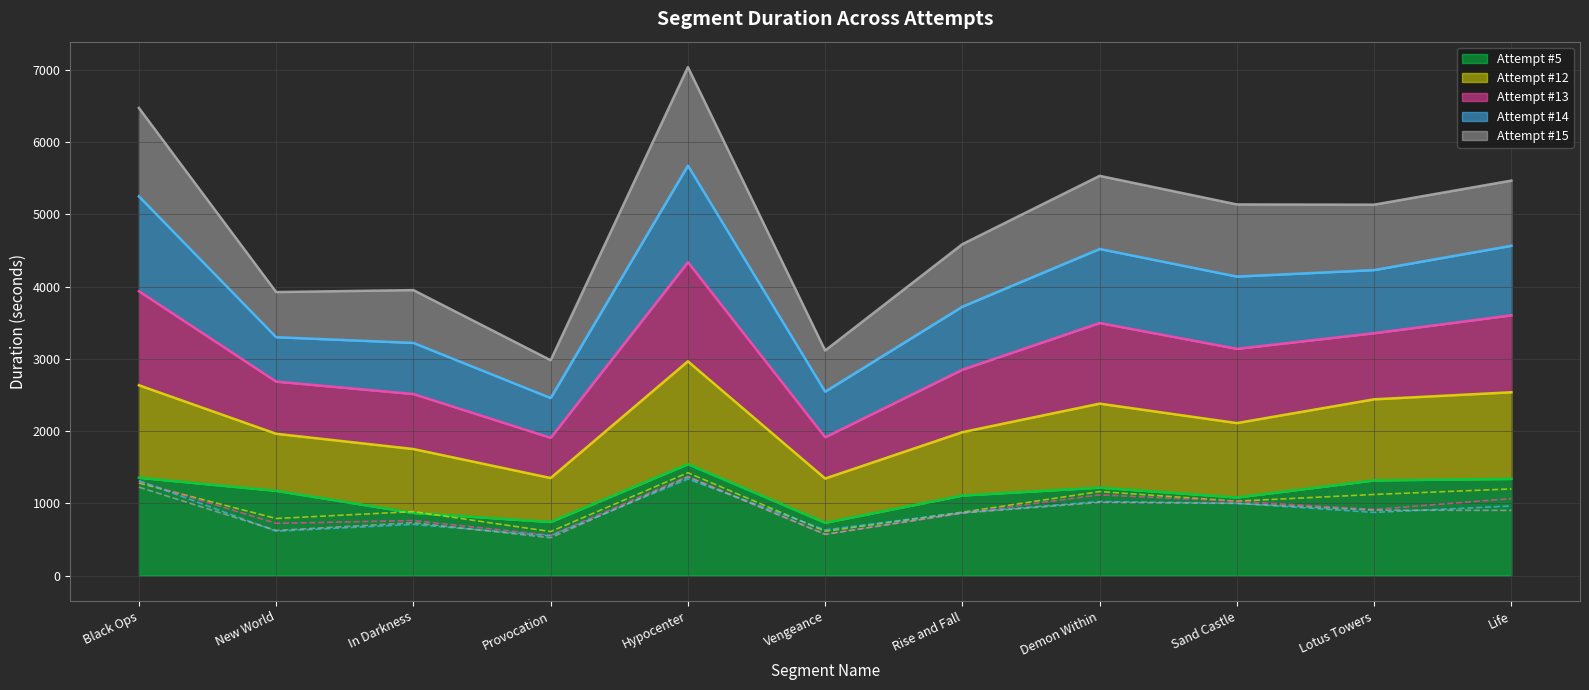

What is the difference between the Attempt #15 values at Provocation and Sand Castle?

475.6